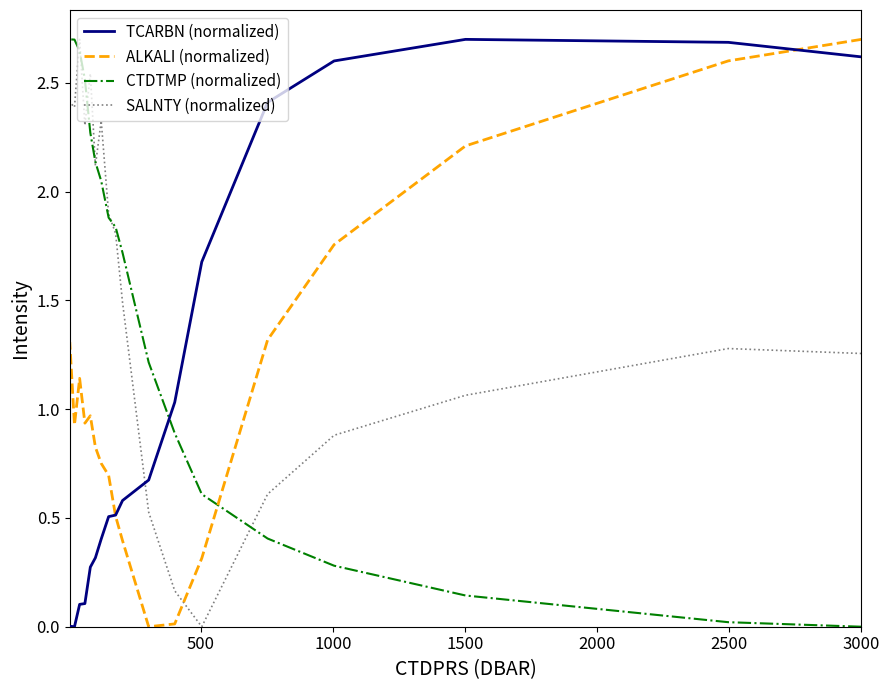

How many values in SALNTY (normalized) are above zero?

17